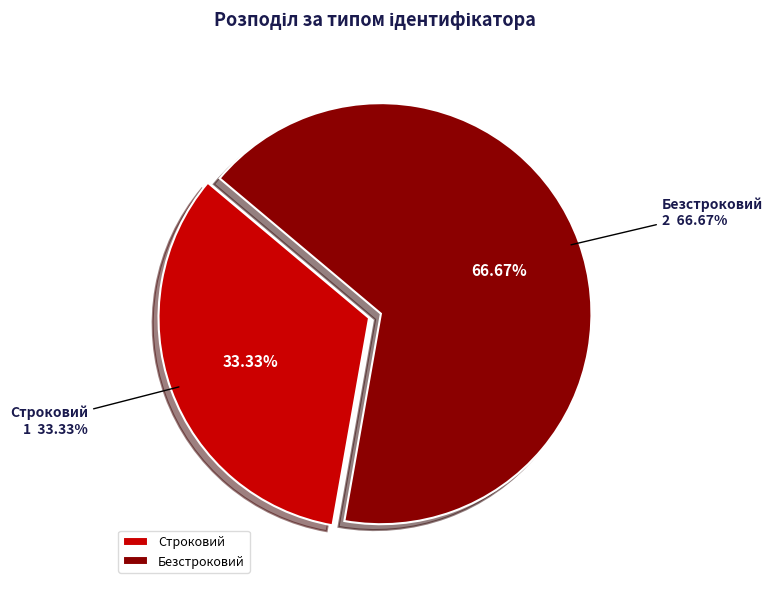

True or false: Безстроковий accounts for 67% of the total.

True